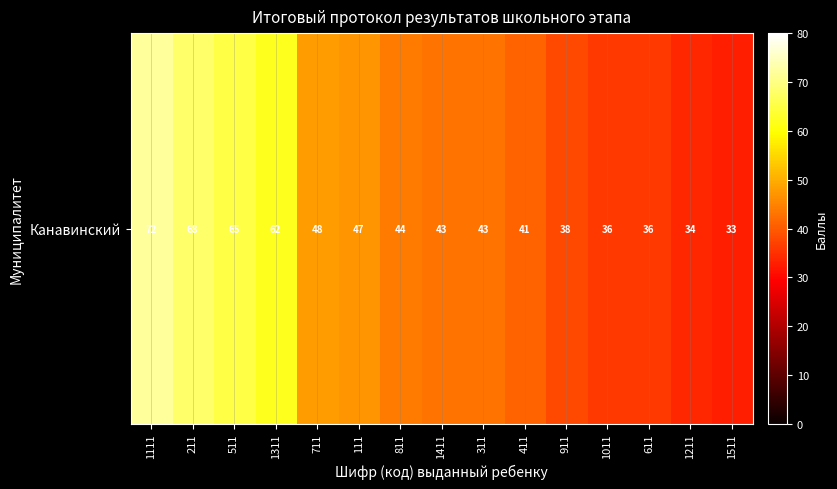

Reading left to right, transcribe all the data shown in this chart.

72	68	65	62	48	47	44	43	43	41	38	36	36	34	33